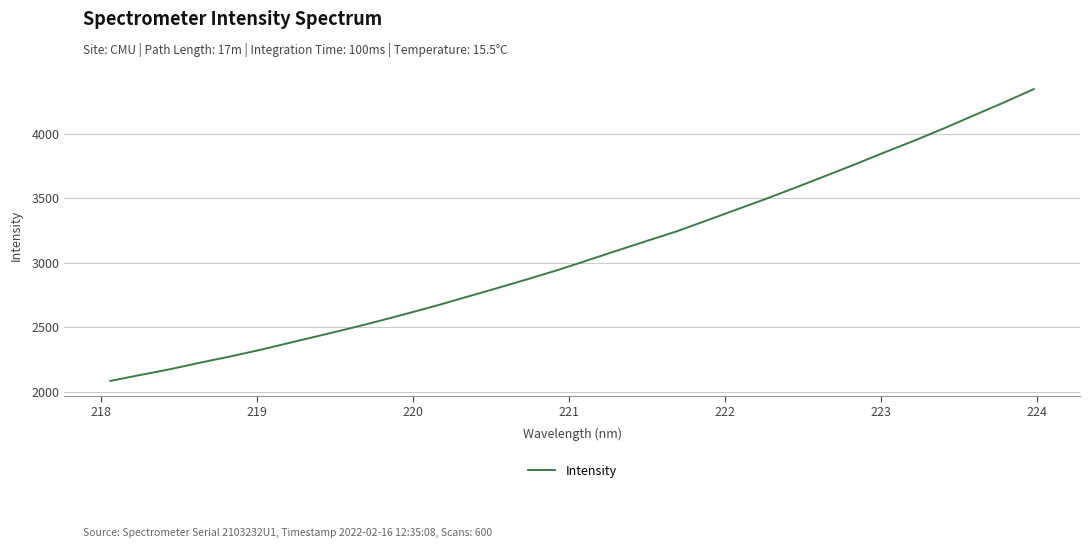

What is the smallest value displayed?

2086.0